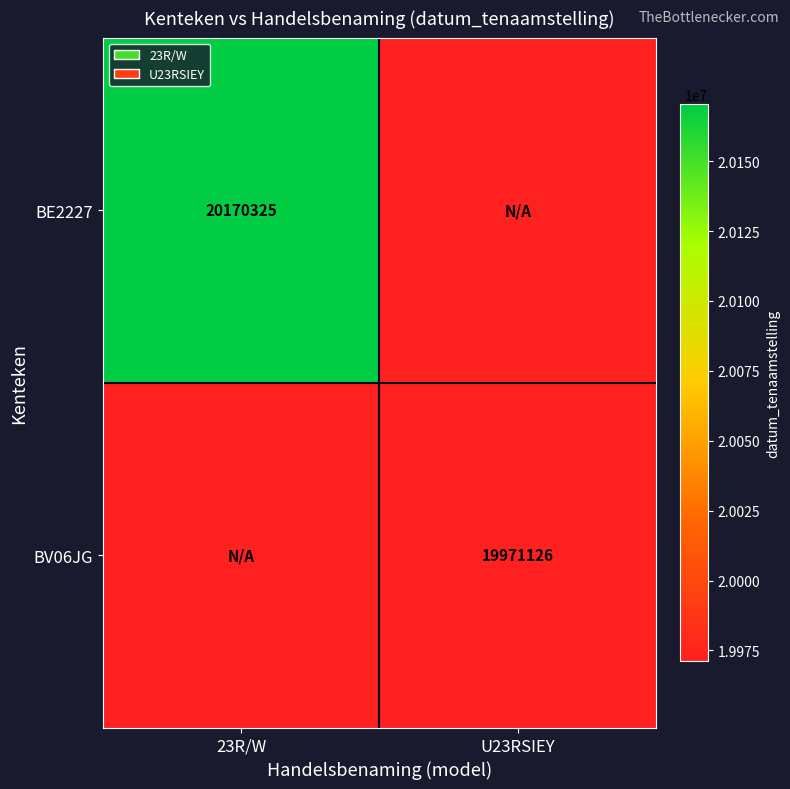

The BE2227 series shows 8469595.9 at 23R/W. True or false?

False